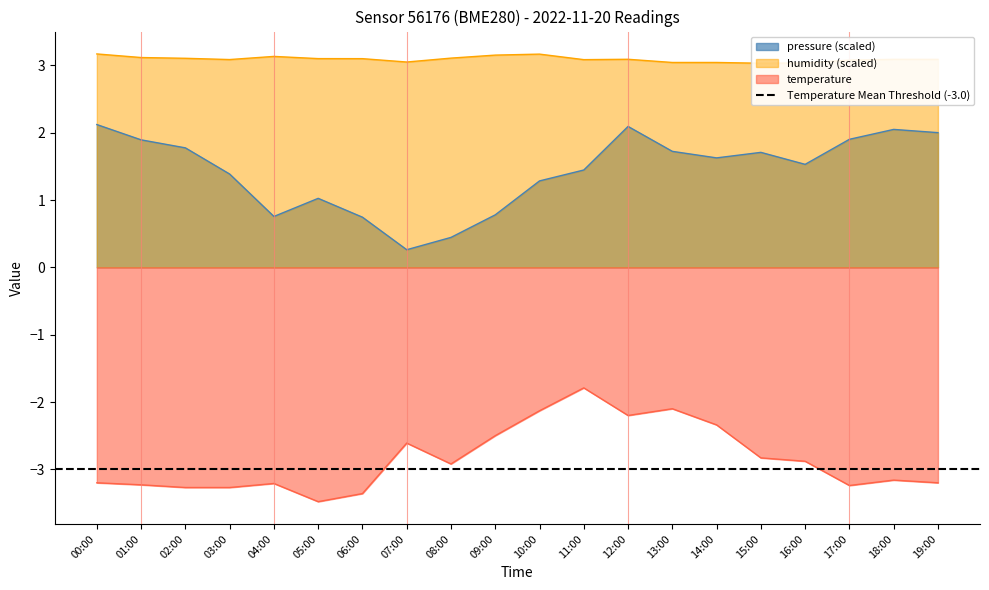

Reading left to right, list all the values displayed in this chart.

pressure: 00:00=2.1	01:00=1.9	02:00=1.8	03:00=1.4	04:00=0.8	05:00=1.0	06:00=0.7	07:00=0.3	08:00=0.4	09:00=0.8	10:00=1.3	11:00=1.4	12:00=2.1	13:00=1.7	14:00=1.6	15:00=1.7	16:00=1.5	17:00=1.9	18:00=2.0	19:00=2.0
humidity: 00:00=3.2	01:00=3.1	02:00=3.1	03:00=3.1	04:00=3.1	05:00=3.1	06:00=3.1	07:00=3.0	08:00=3.1	09:00=3.2	10:00=3.2	11:00=3.1	12:00=3.1	13:00=3.0	14:00=3.0	15:00=3.0	16:00=3.0	17:00=3.1	18:00=3.1	19:00=3.1
temperature: 00:00=-3.2	01:00=-3.2	02:00=-3.3	03:00=-3.3	04:00=-3.2	05:00=-3.5	06:00=-3.4	07:00=-2.6	08:00=-2.9	09:00=-2.5	10:00=-2.1	11:00=-1.8	12:00=-2.2	13:00=-2.1	14:00=-2.3	15:00=-2.8	16:00=-2.9	17:00=-3.2	18:00=-3.2	19:00=-3.2